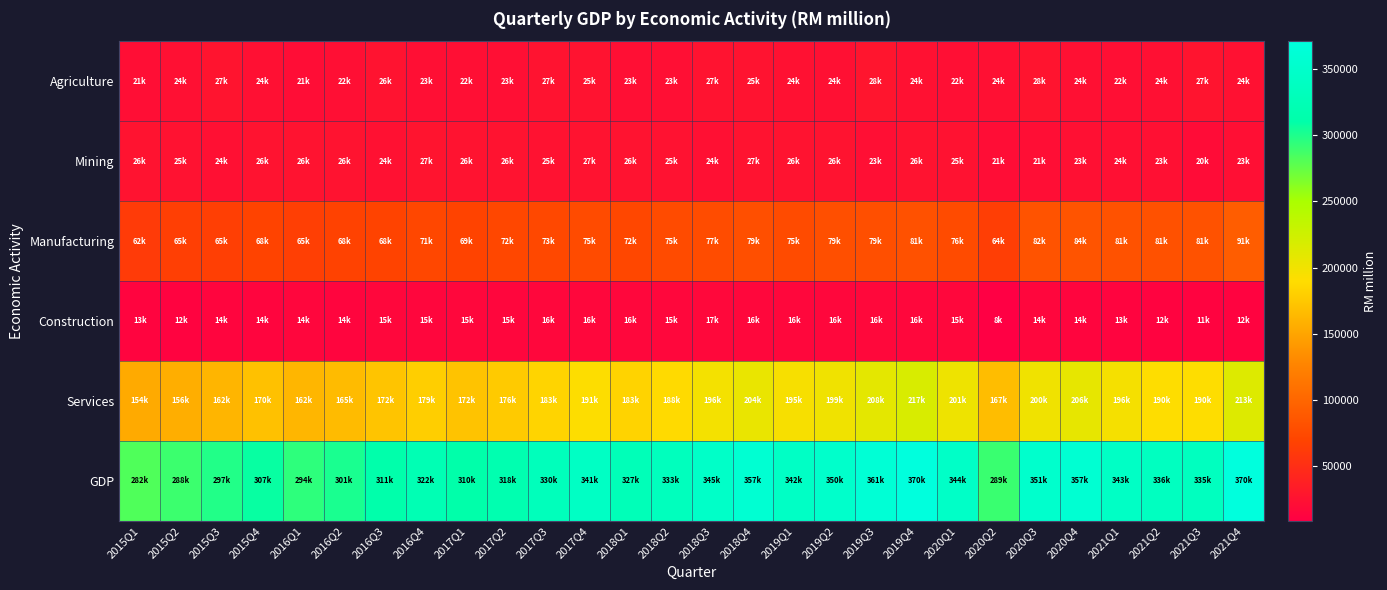

What is the total value across all series at 2017Q4?

677349